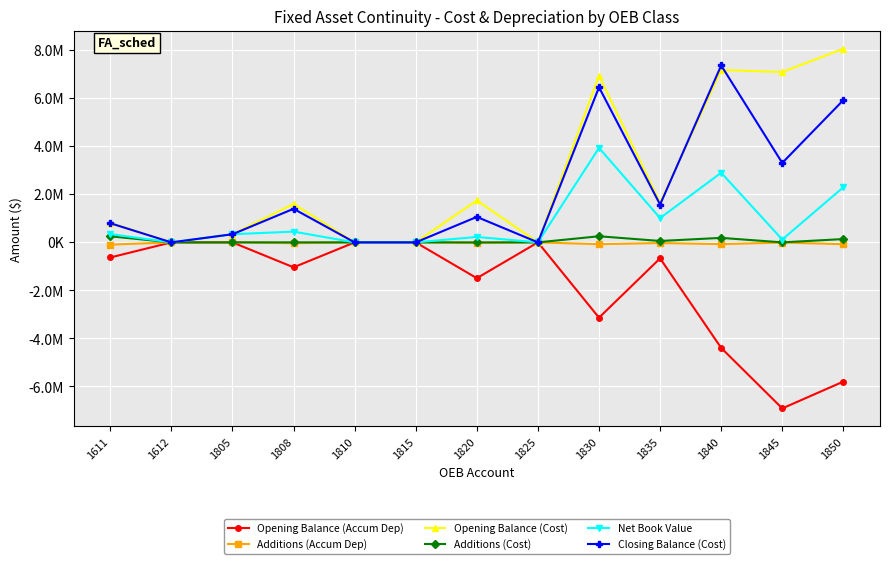

List the series in order of their peak value, lowest first.

Opening Balance (Accum Dep), Additions (Accum Dep), Additions (Cost), Net Book Value, Closing Balance (Cost), Opening Balance (Cost)